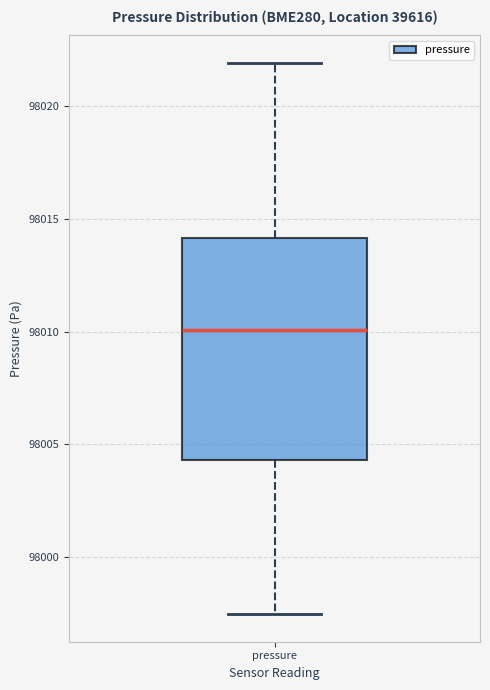

Transcribe this box plot: give where the median line is, the range the box spans, and where the two whiskers end, as read against the y-axis. The values are not printed on the chart, so give them approximately, as read against the axis.

median 98010.0, box 98004.5 to 98014.0, whiskers 97997.5 to 98022.0